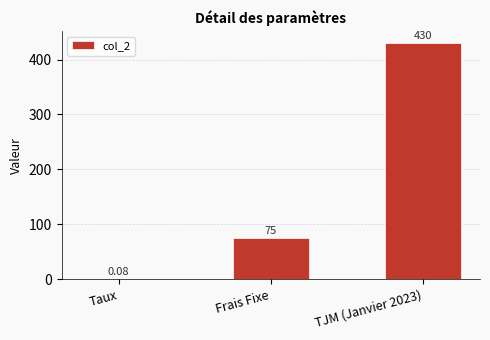

Does the chart contain stacked bars?

No